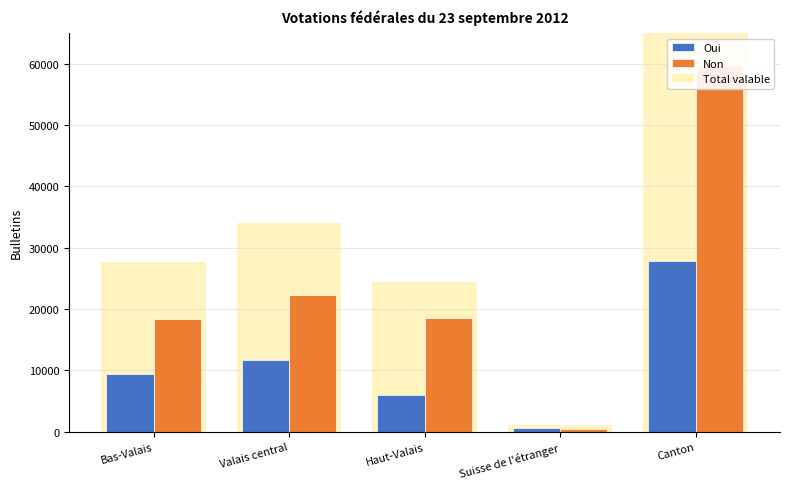

Reading right to left, what are all the values shown in this chart?

Oui: Canton=27801	Suisse de l'étranger=661	Haut-Valais=5966	Valais central=11789	Bas-Valais=9385
Non: Canton=59637	Suisse de l'étranger=513	Haut-Valais=18516	Valais central=22237	Bas-Valais=18371
Total valable: Canton=87438	Suisse de l'étranger=1174	Haut-Valais=24482	Valais central=34026	Bas-Valais=27756